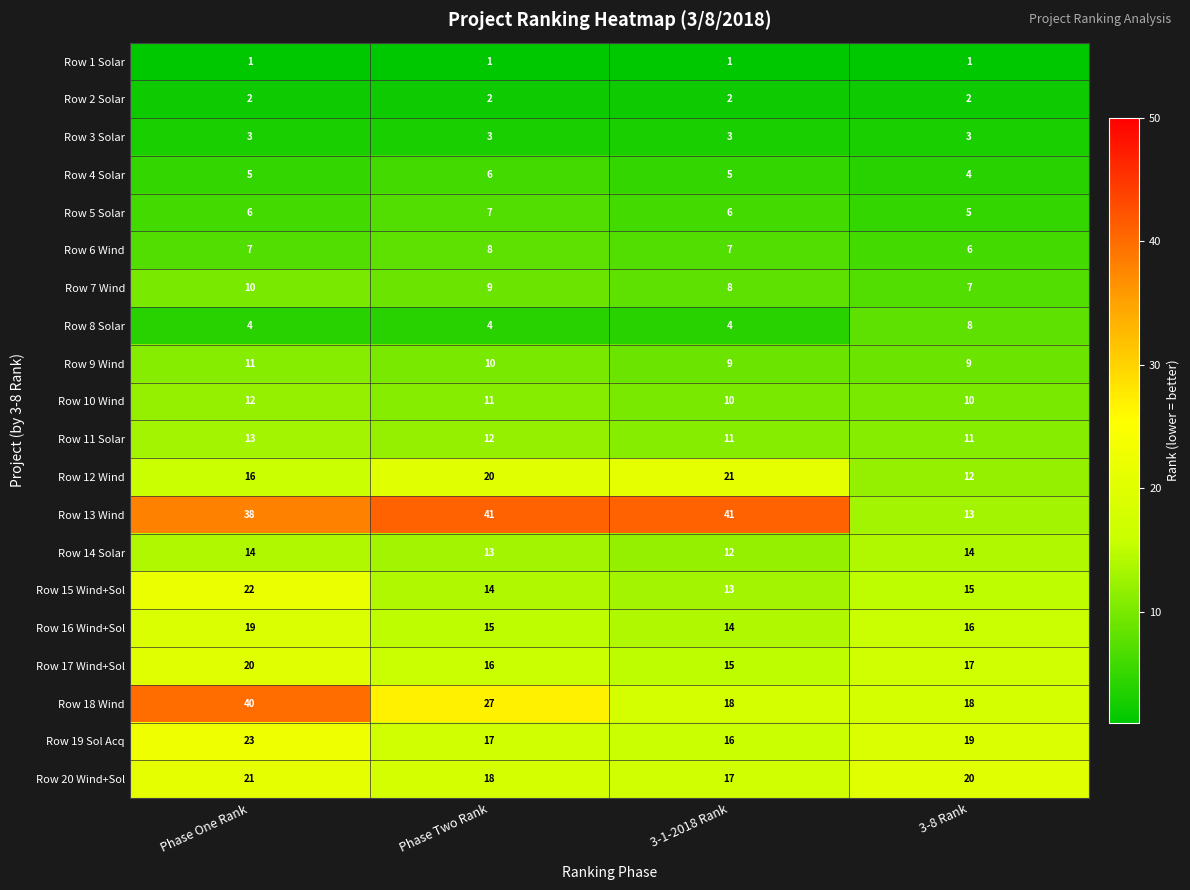

What is the difference between the highest and lowest values at Phase One Rank?

39